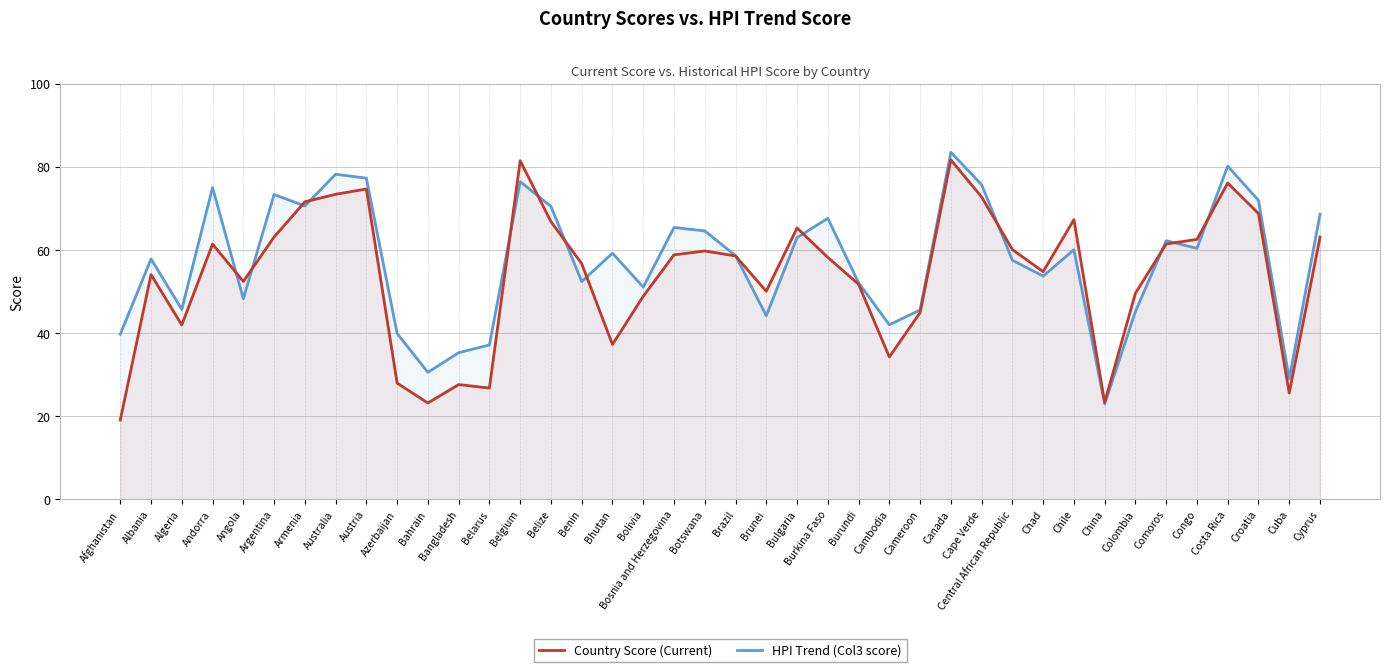

How many distinct data groups are displayed?

2